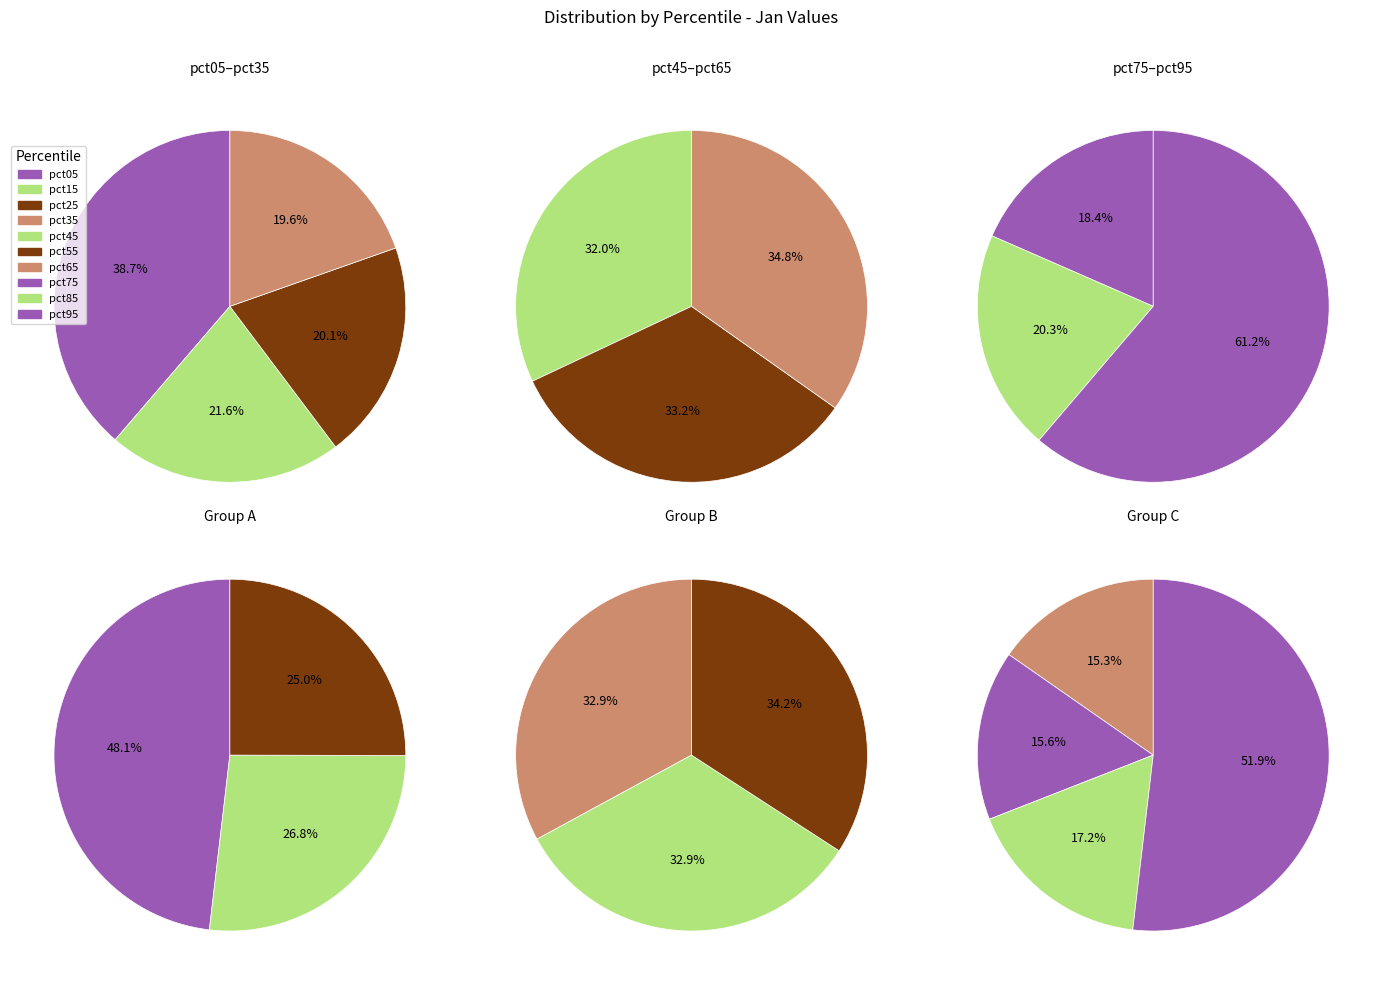

Which slice is the largest?

pct95